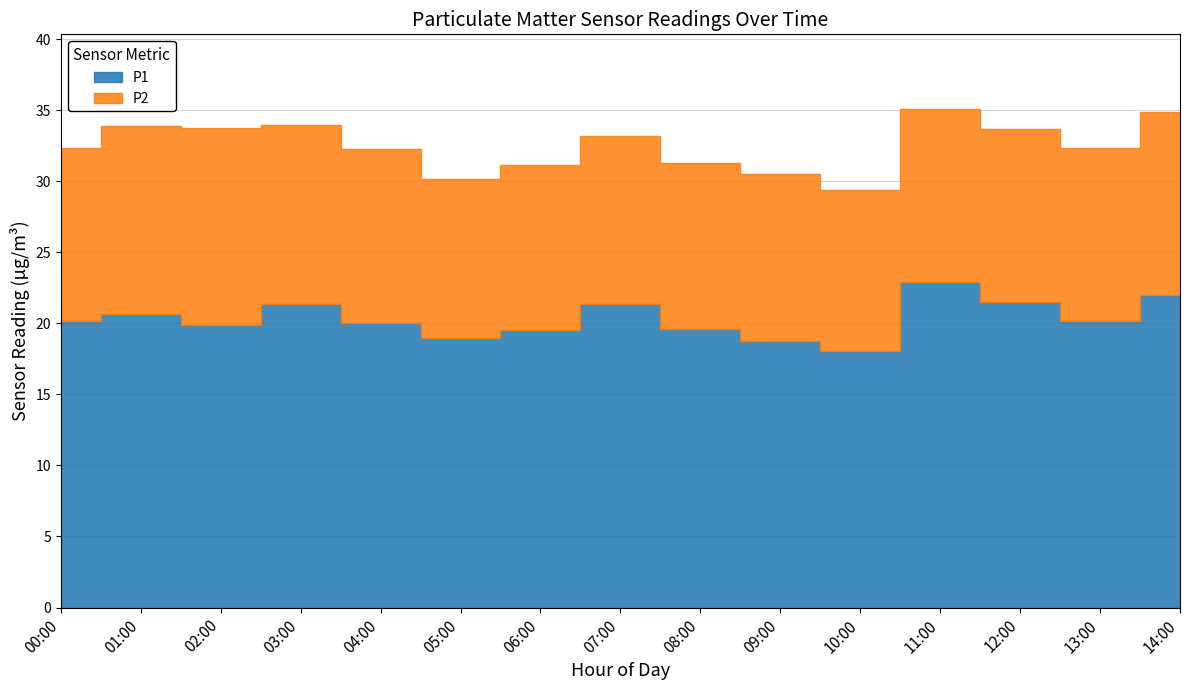

What is the change in value from 01:00 to 05:00?

-1.7